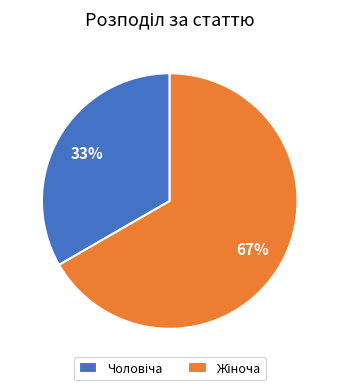

Is there a majority slice in this chart?

Yes